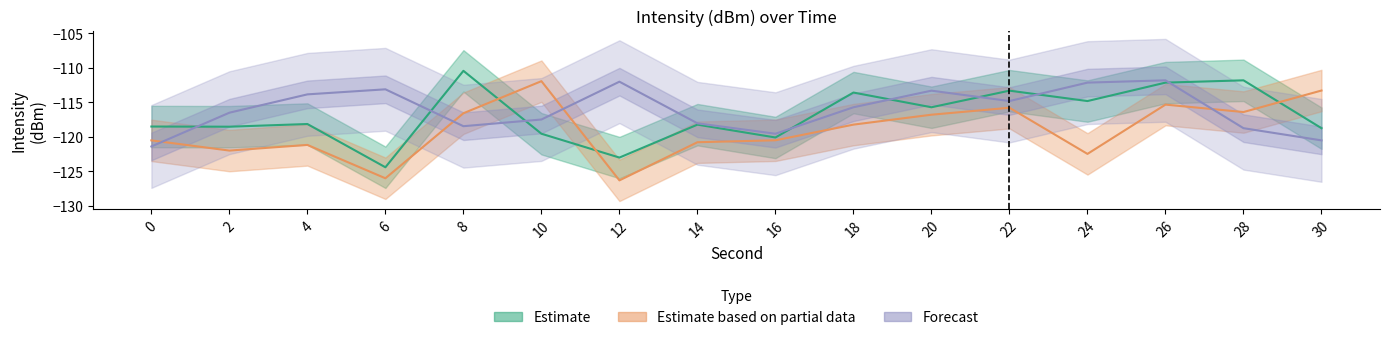

What is the minimum value for Forecast?

-121.4